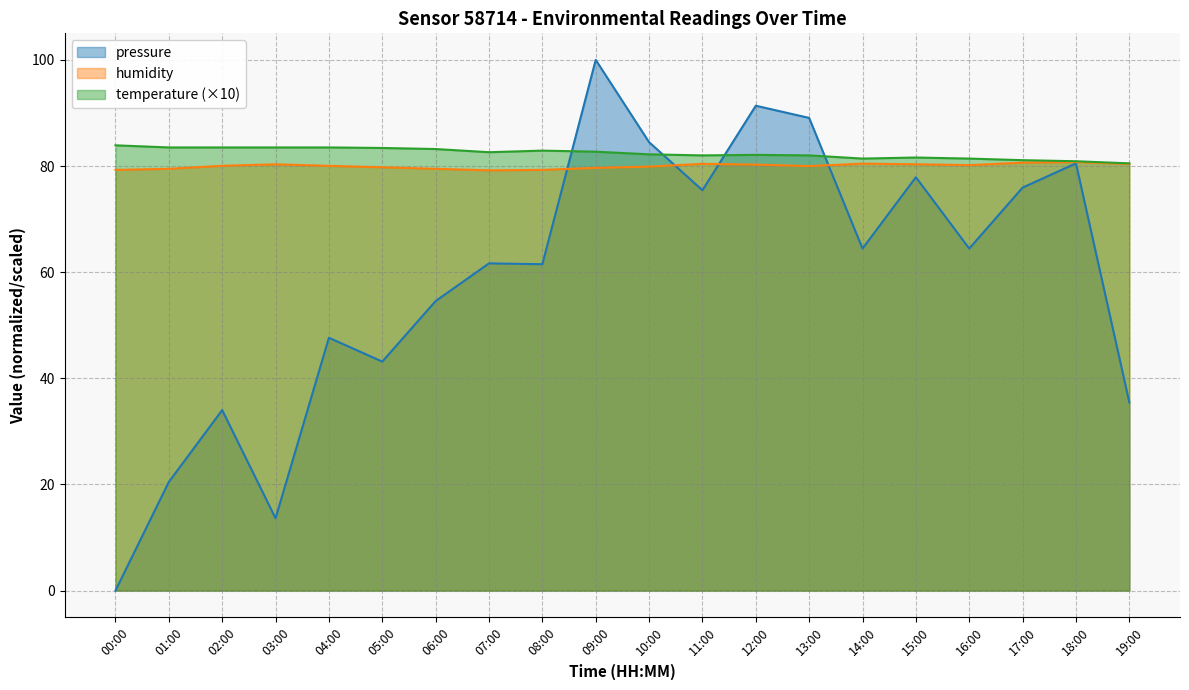

What is the difference between the maximum and second lowest values in the temperature series?

3.0